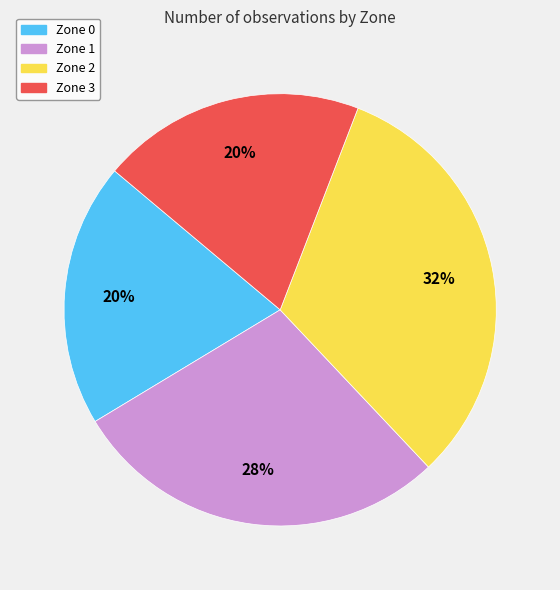

True or false: Zone 1 accounts for 28% of the total.

True